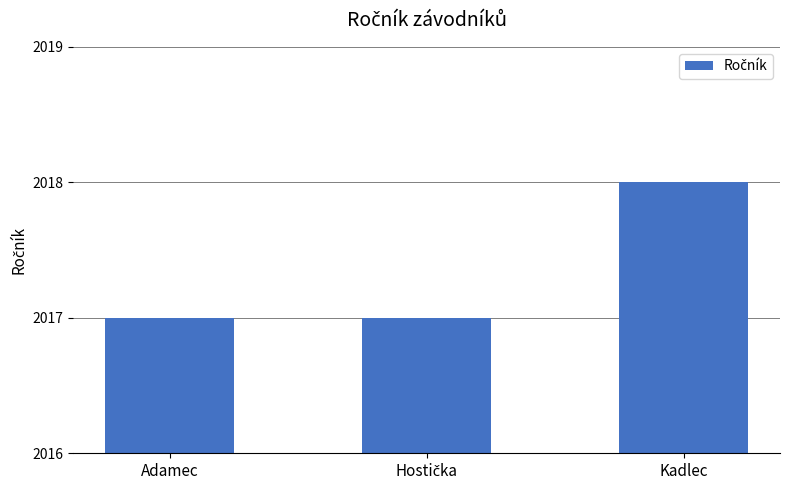

What position from the right is Adamec?

3